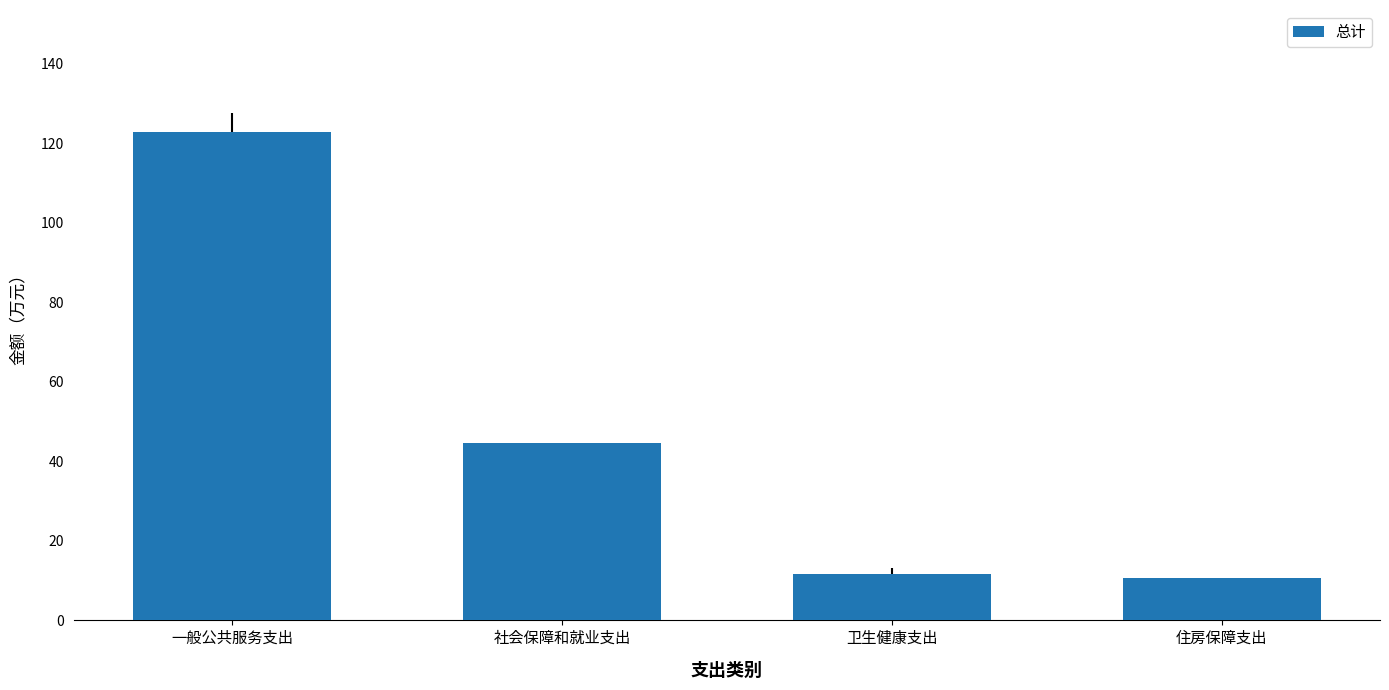

What is the ratio of the value at 一般公共服务支出 to the value at 住房保障支出?

11.5